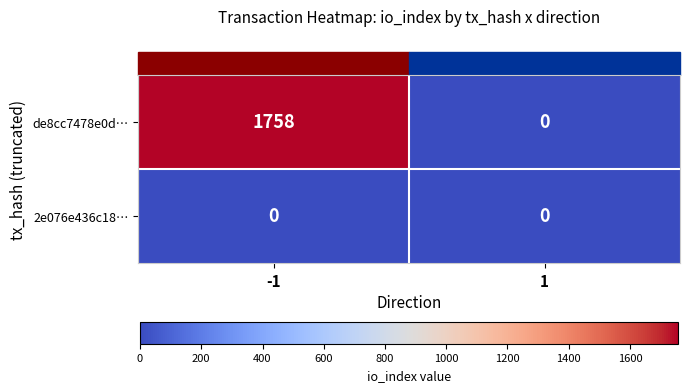

Rank the series by their average value, from lowest to highest.

2e076e436c18…, de8cc7478e0d…